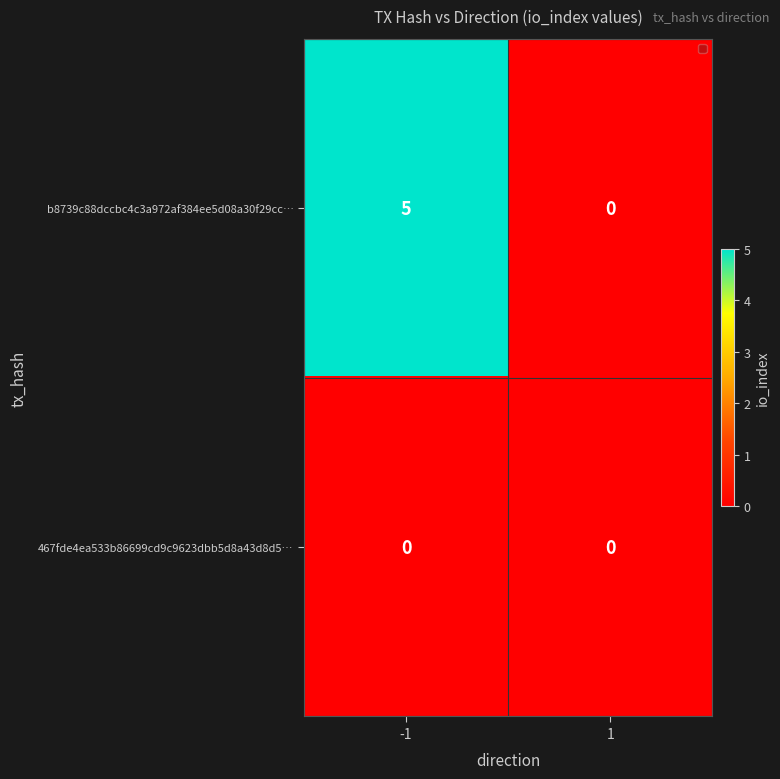

Reading left to right, transcribe all the data shown in this chart.

b8739c88dccbc4c3a972af384ee5d08a30f29cc…: 5	0
467fde4ea533b86699cd9c9623dbb5d8a43d8d5…: 0	0